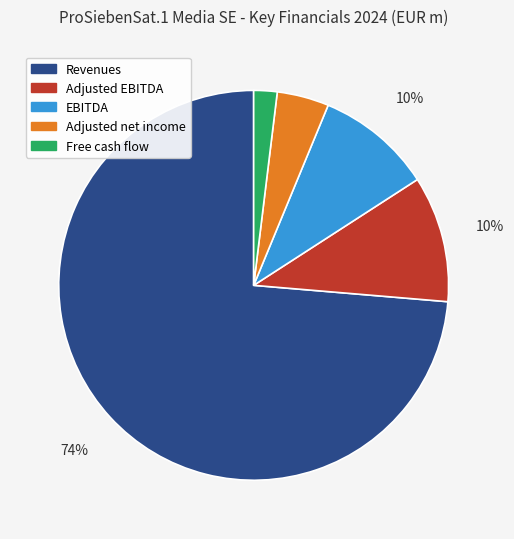

To the nearest percent, what is the combined percentage of Adjusted EBITDA and EBITDA?

20%